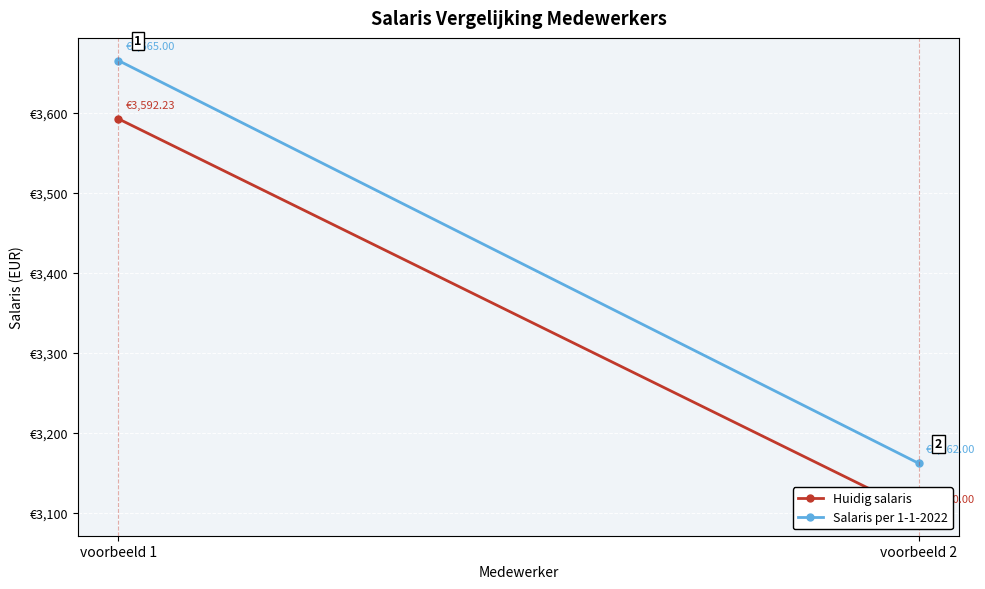

Reading right to left, transcribe all the data shown in this chart.

Huidig salaris: 3100.0	3592.2
Salaris per 1-1-2022: 3162.0	3665.0